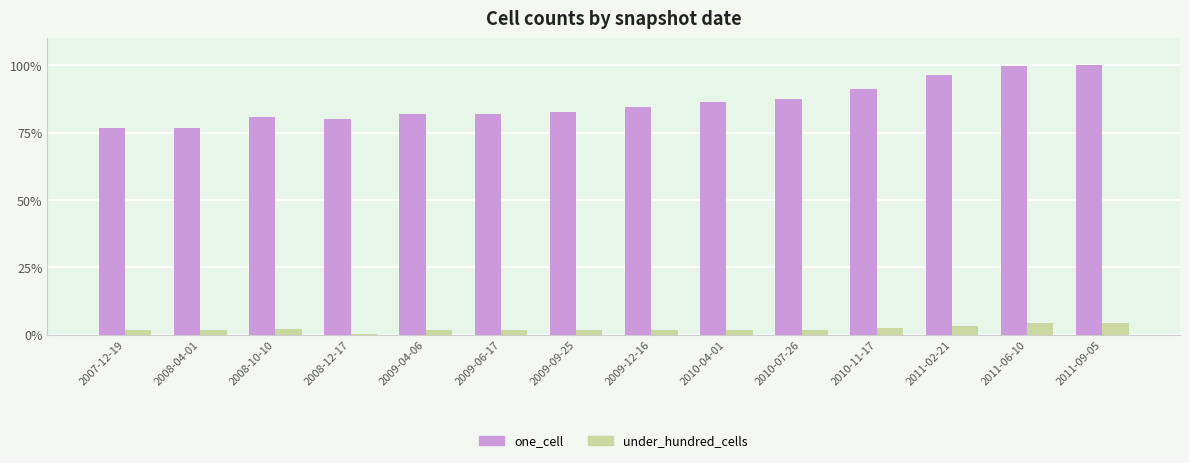

How many bars are there in each group?

2